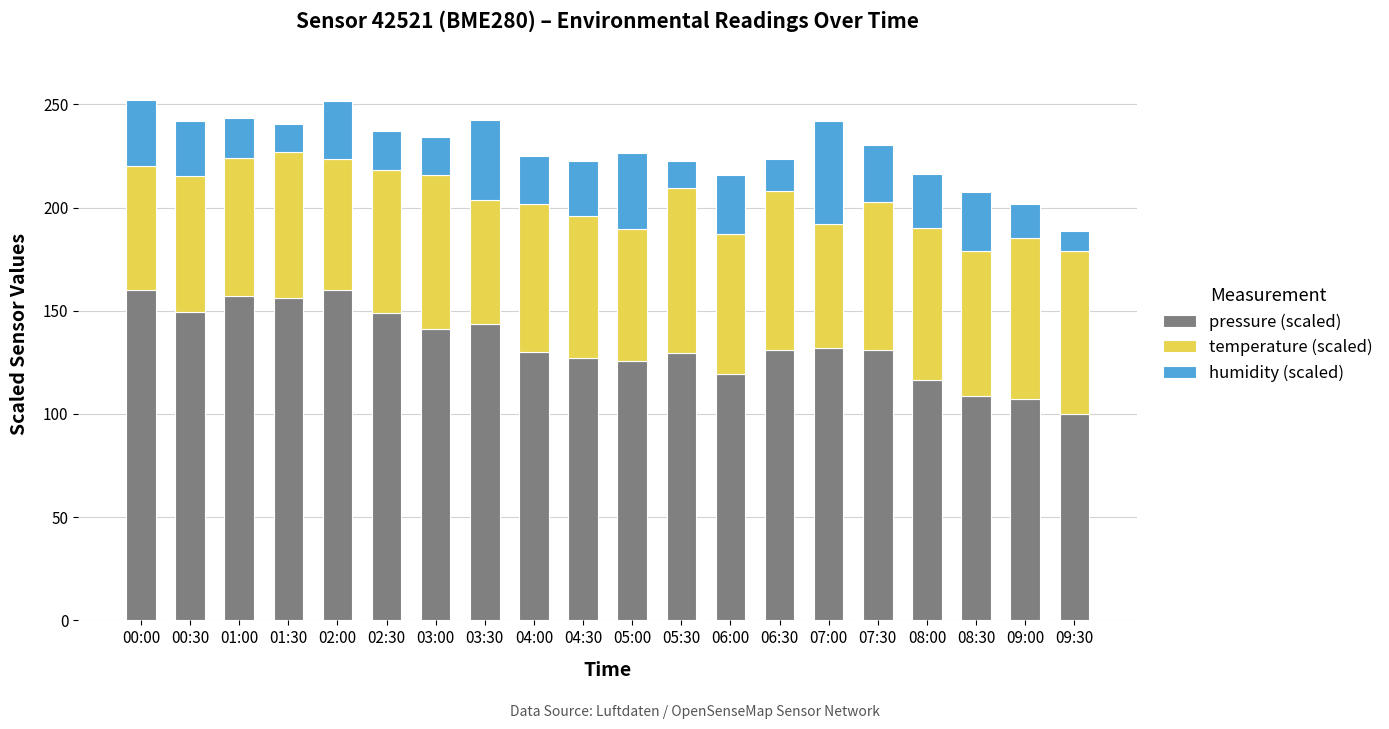

What is the total value across all series at 02:30?

237.0